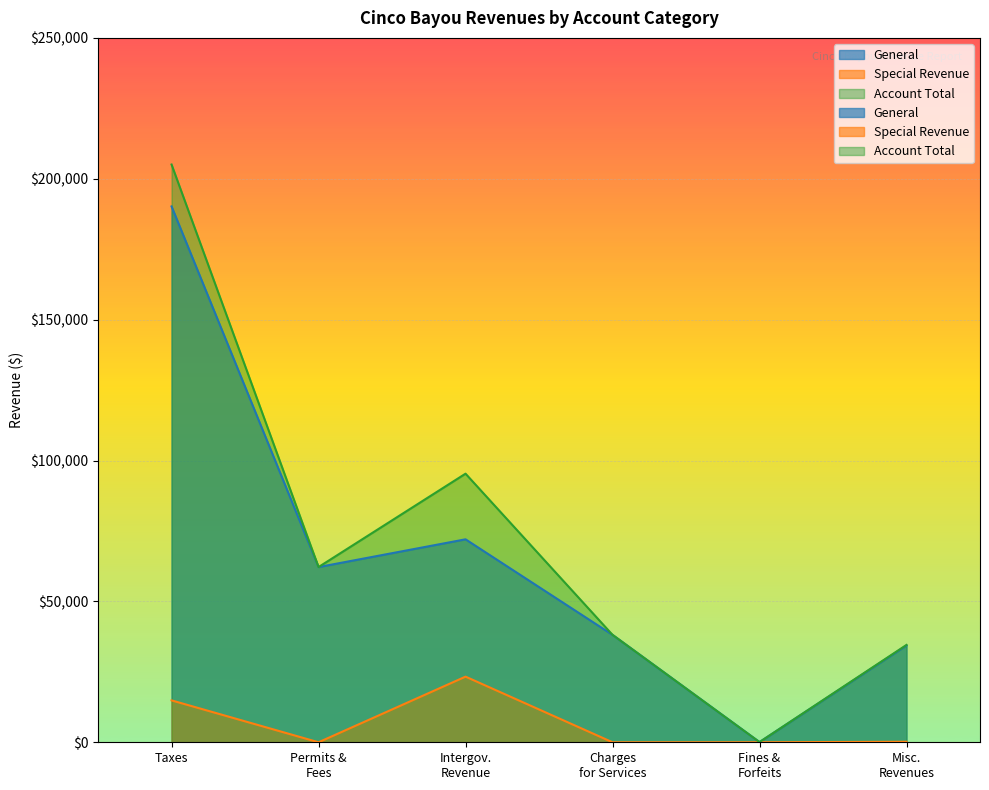

What is the greatest value displayed?

205054